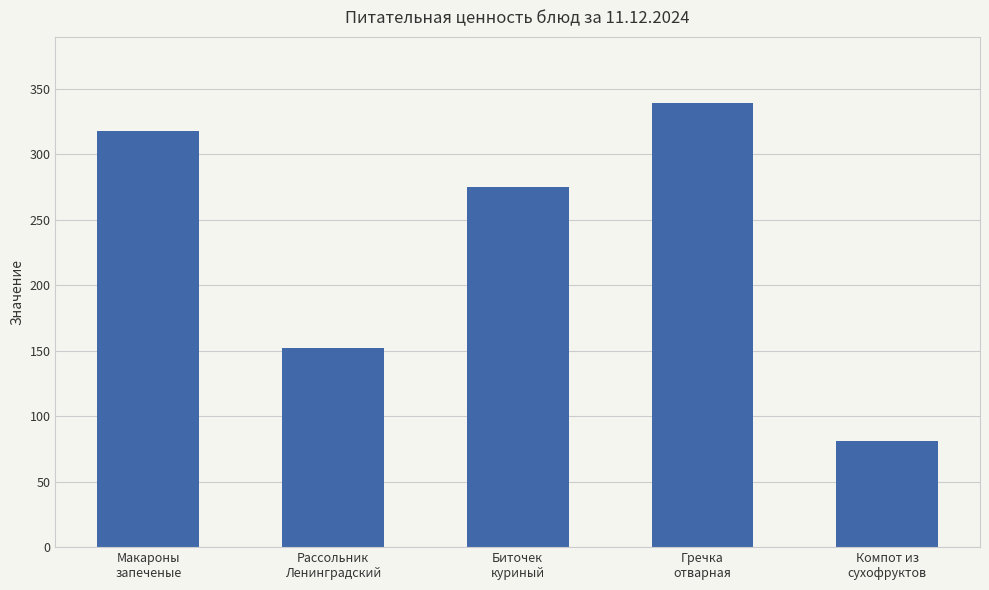

Reading right to left, what are all the values shown in this chart?

81	339	275	152	318